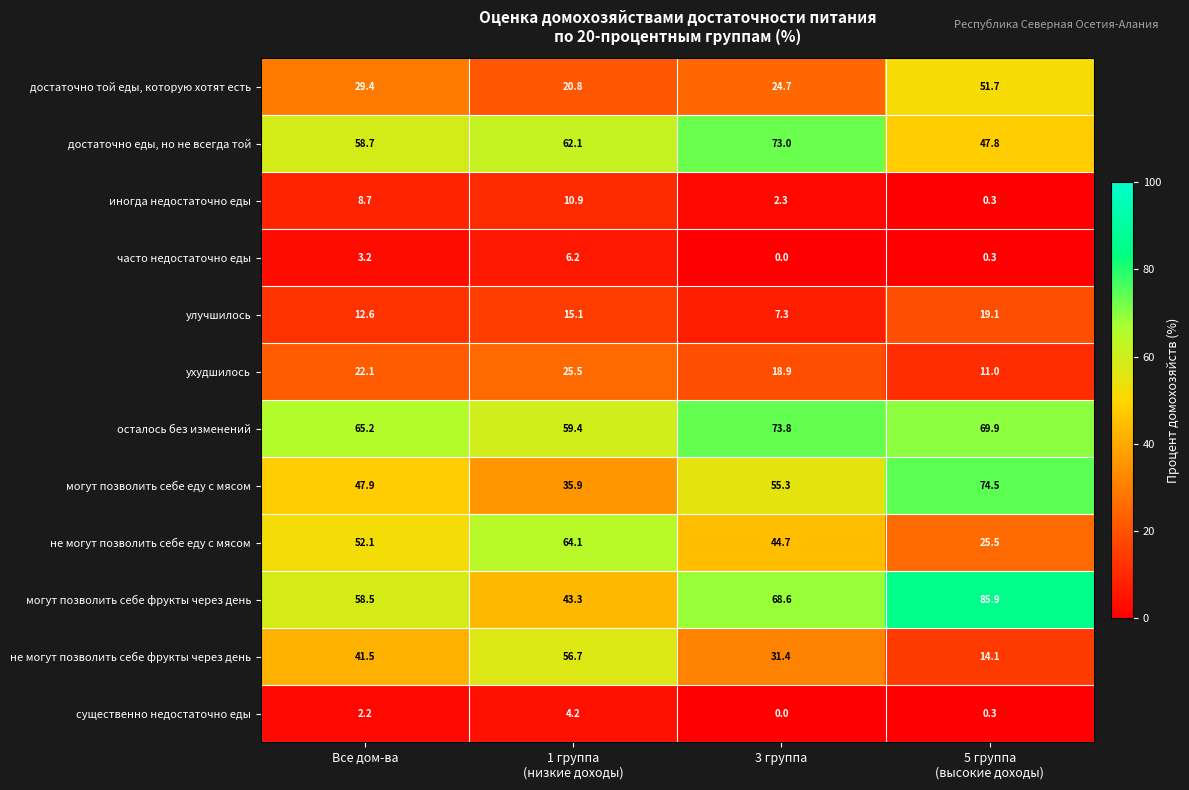

Which series has the largest total across all categories?

осталось без изменений